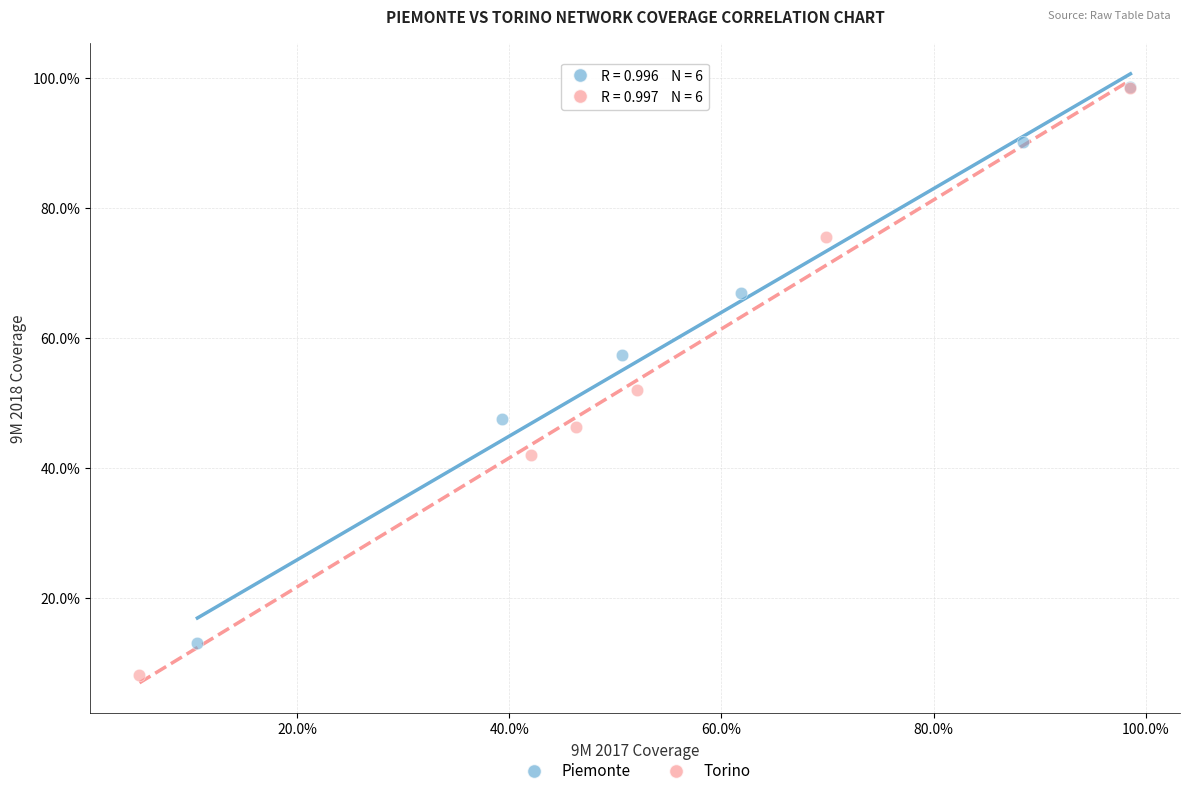

What are all the series names shown in the legend?

Piemonte, Torino